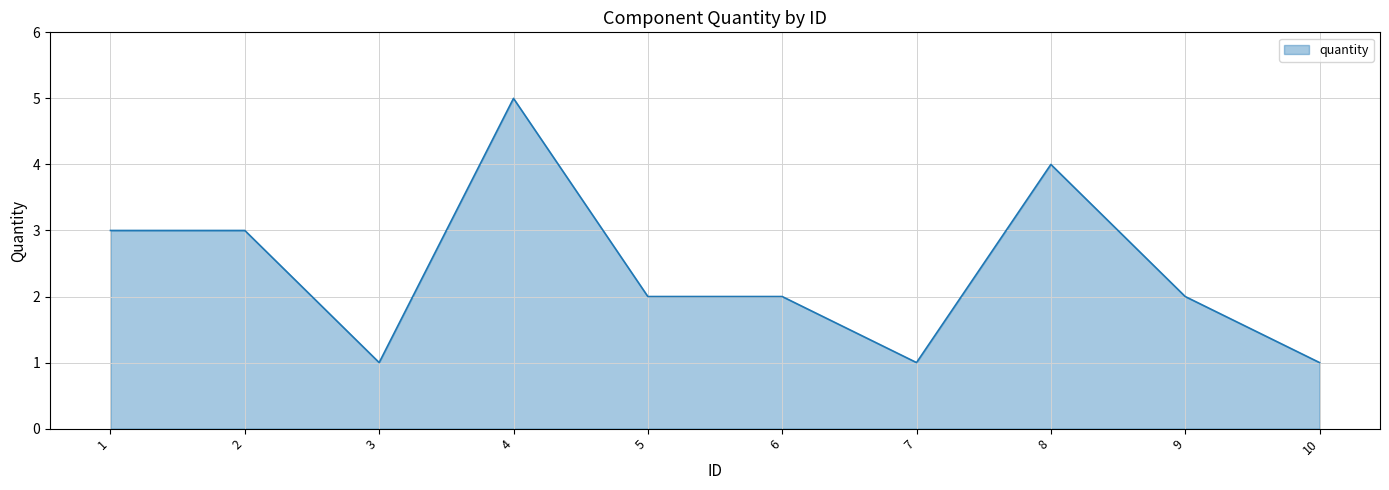

Reading left to right, extract all data points from this chart.

3	3	1	5	2	2	1	4	2	1